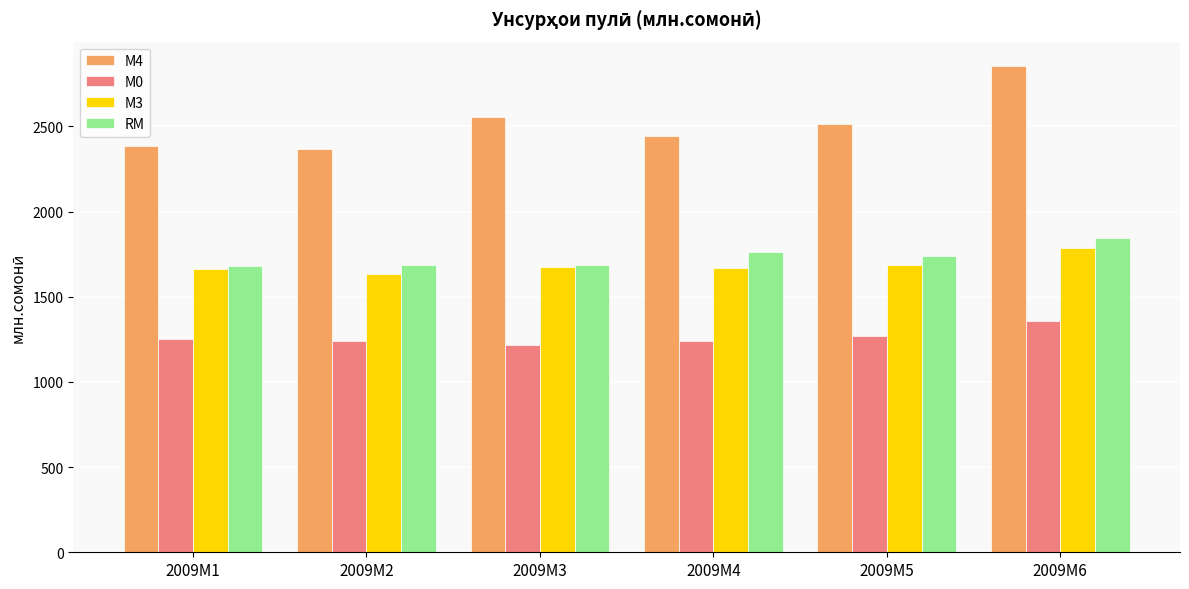

What is the average value of the М4 series?

2519.9